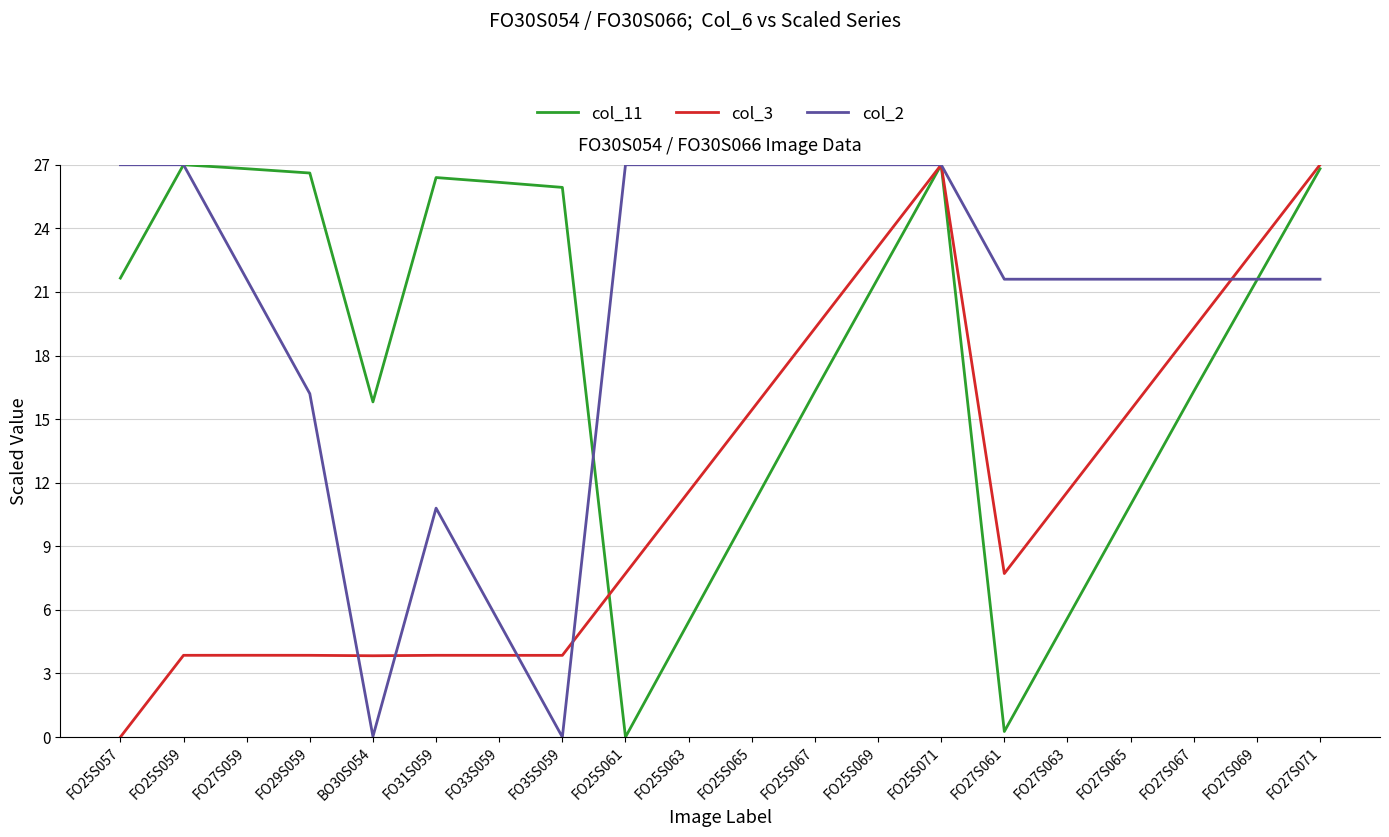

At which category is the sum across all series the highest?

FO25S071